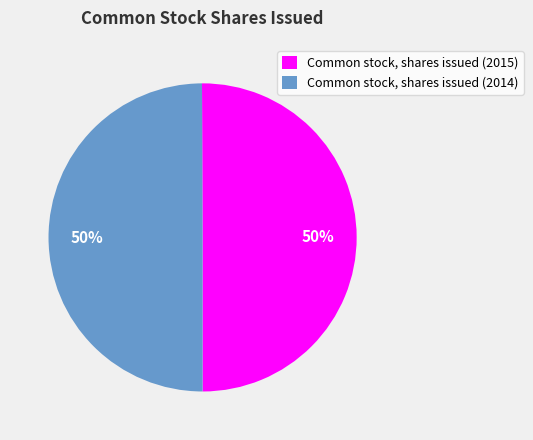

Is it true that Common stock, shares issued (2015) is 63% of the pie?

False